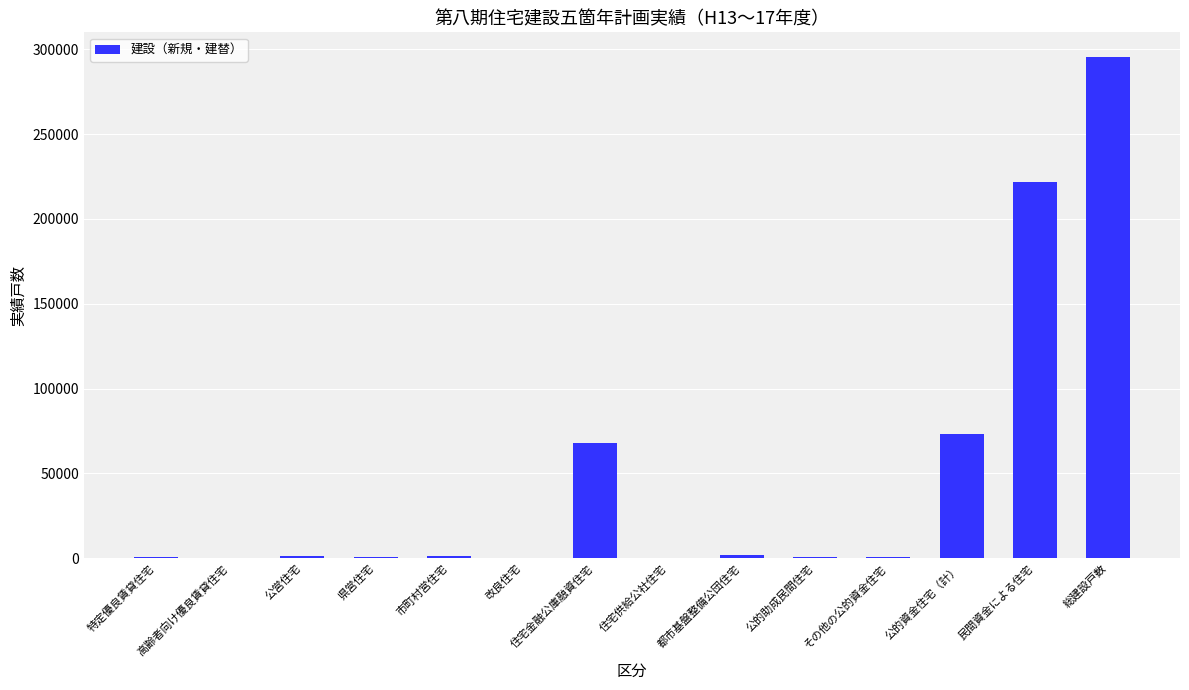

True or false: the data shows 68 at 住宅供給公社住宅.

True